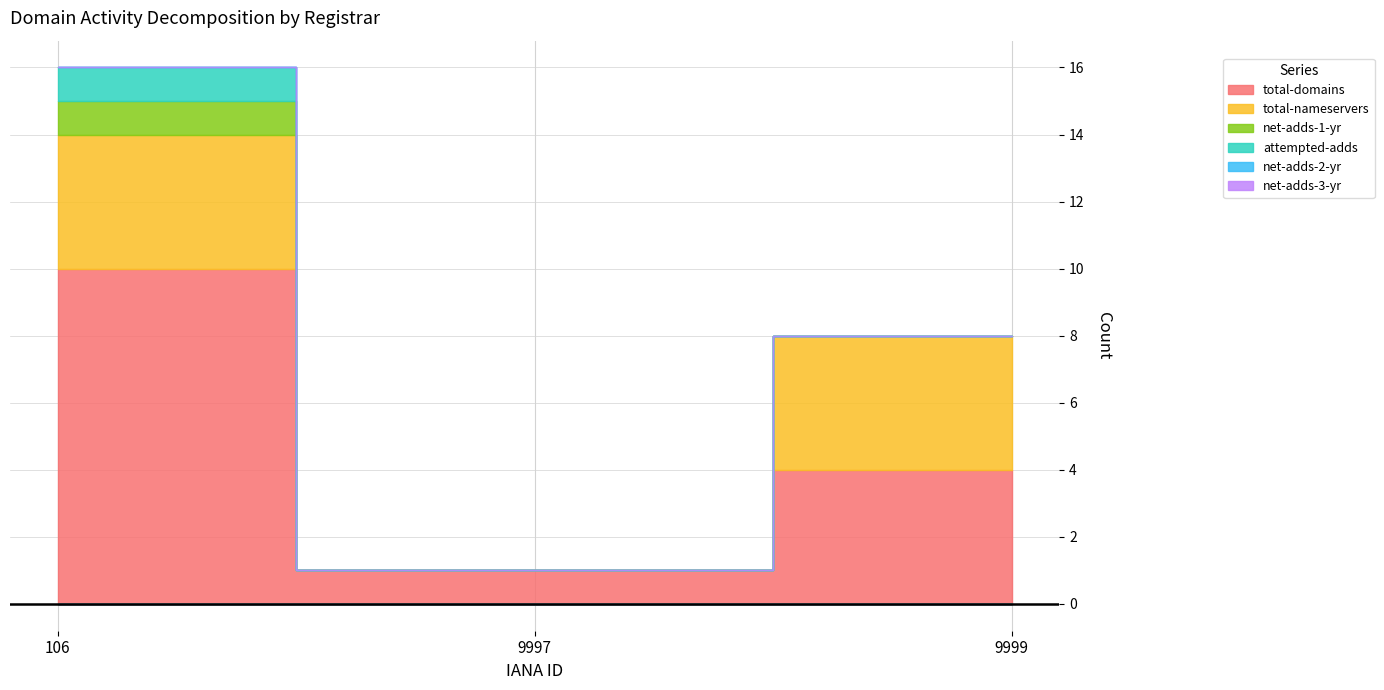

Reading left to right, transcribe all the data shown in this chart.

total-domains: 10	1	4
total-nameservers: 4	0	4
net-adds-1-yr: 1	0	0
attempted-adds: 1	0	0
net-adds-2-yr: 0	0	0
net-adds-3-yr: 0	0	0